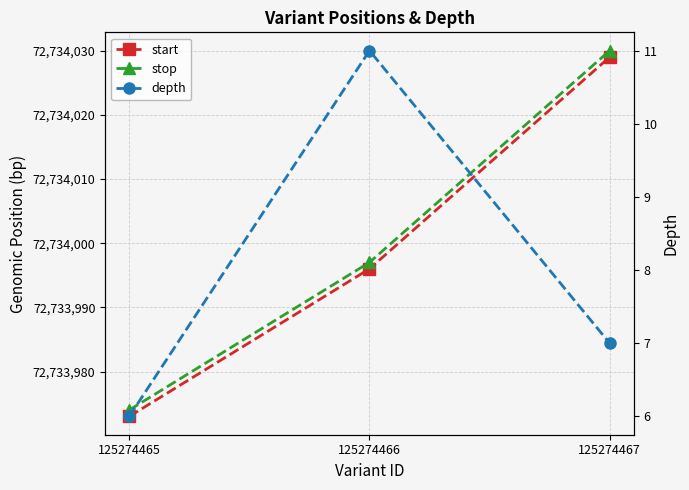

At which category does the chart reach its peak across all series?

125274467